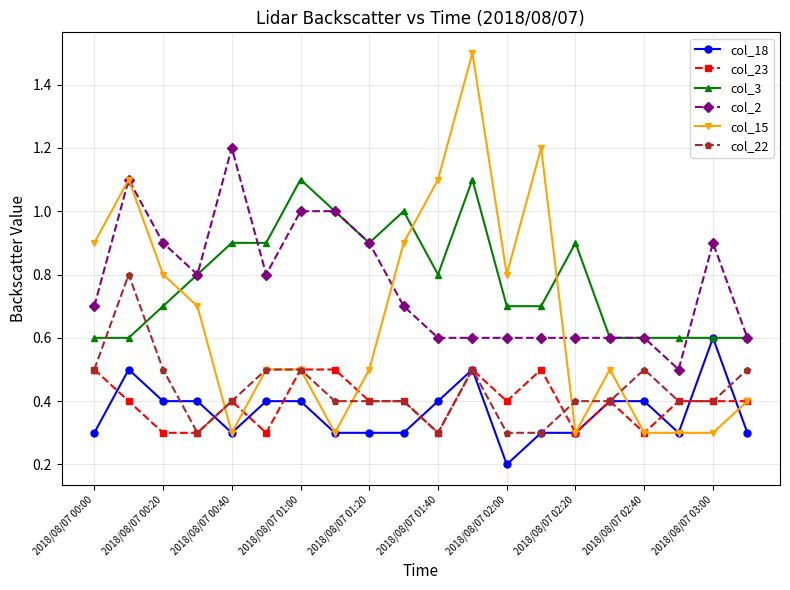

What is the difference between the second highest and minimum values in the col_23 series?

0.2